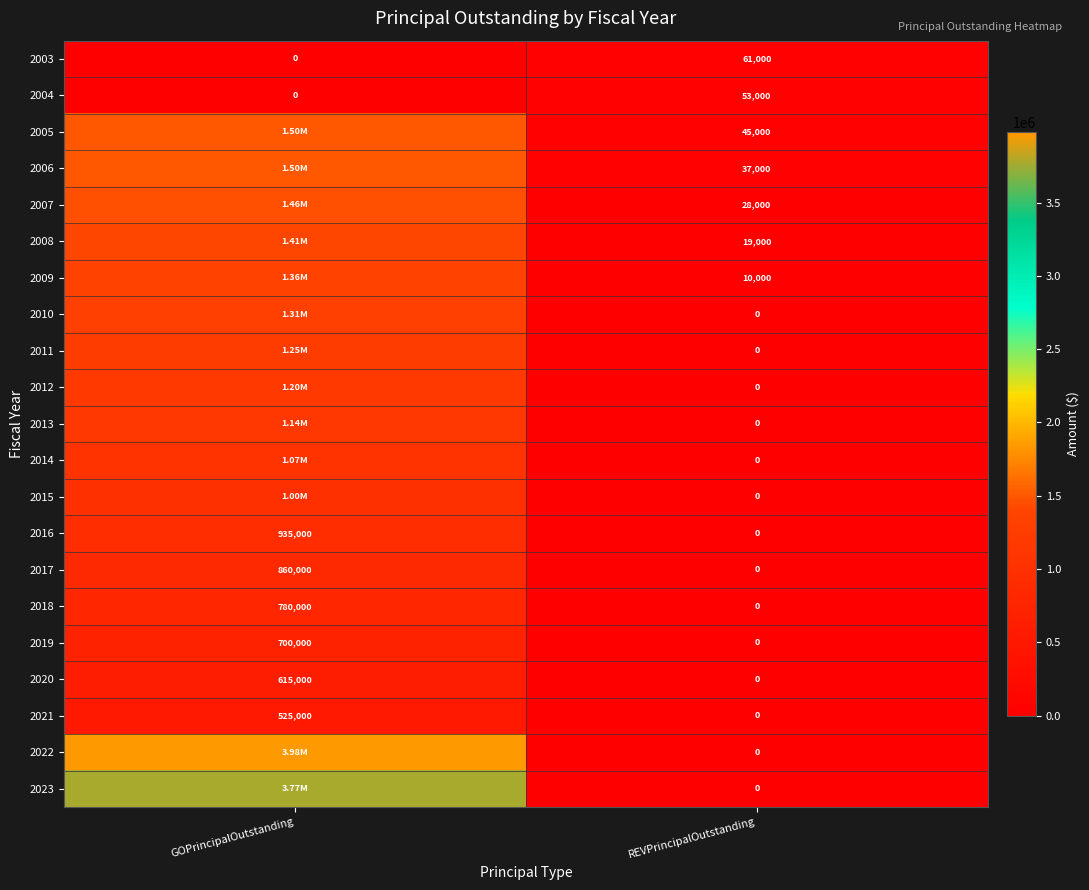

What is the difference between the highest and lowest values at REVPrincipalOutstanding?

61000